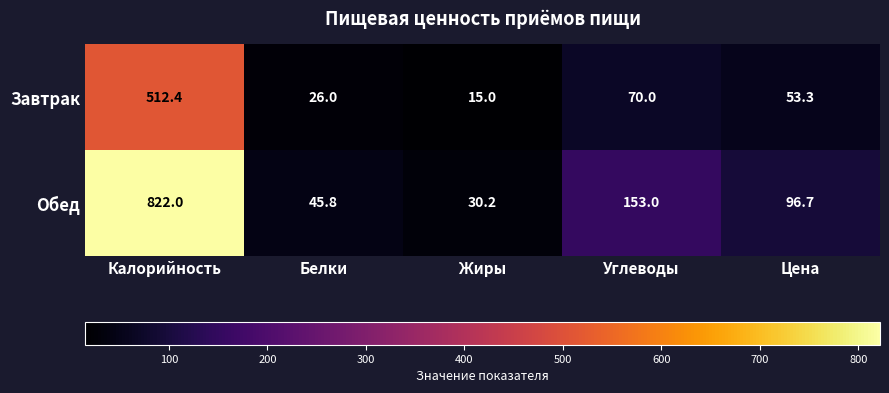

Count the number of categories in the chart.

5